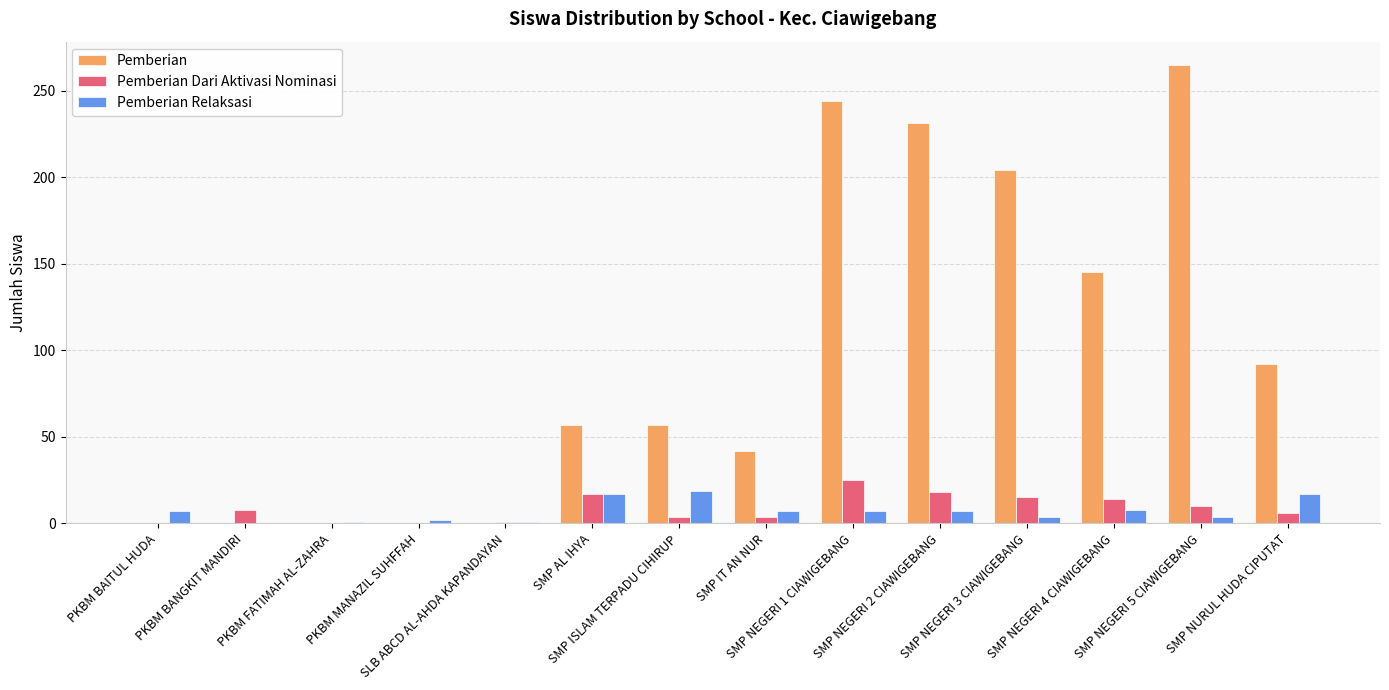

Count the number of data series in this chart.

3